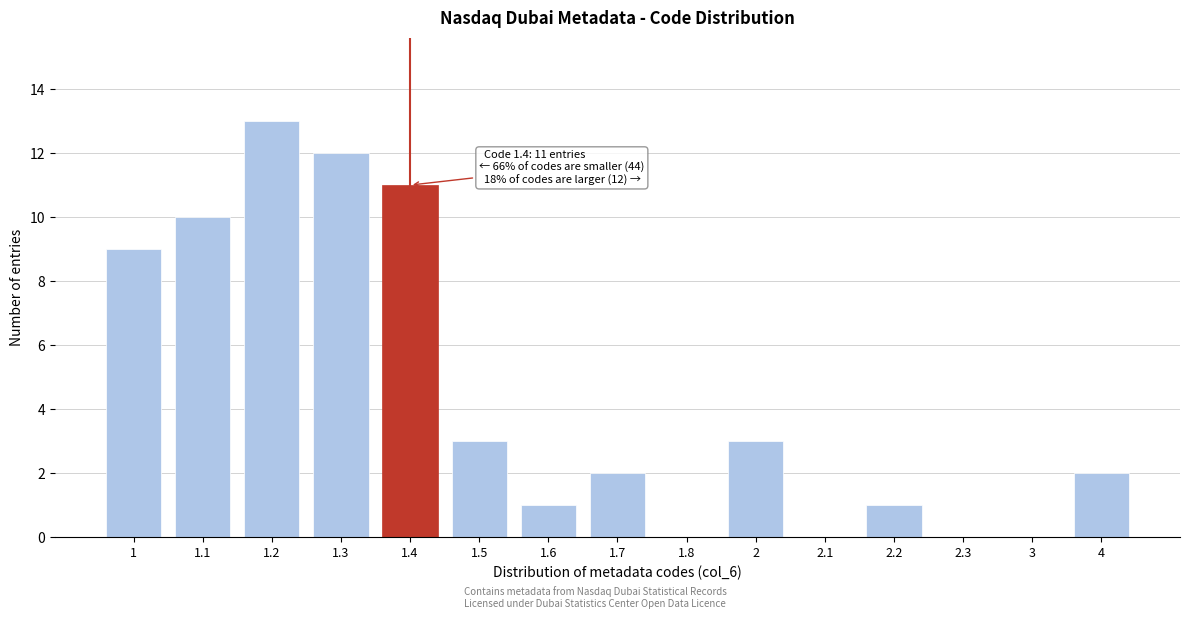

Reading right to left, list all the values displayed in this chart.

4=2	3=0	2.3=0	2.2=1	2.1=0	2=3	1.8=0	1.7=2	1.6=1	1.5=3	1.4=11	1.3=12	1.2=13	1.1=10	1=9